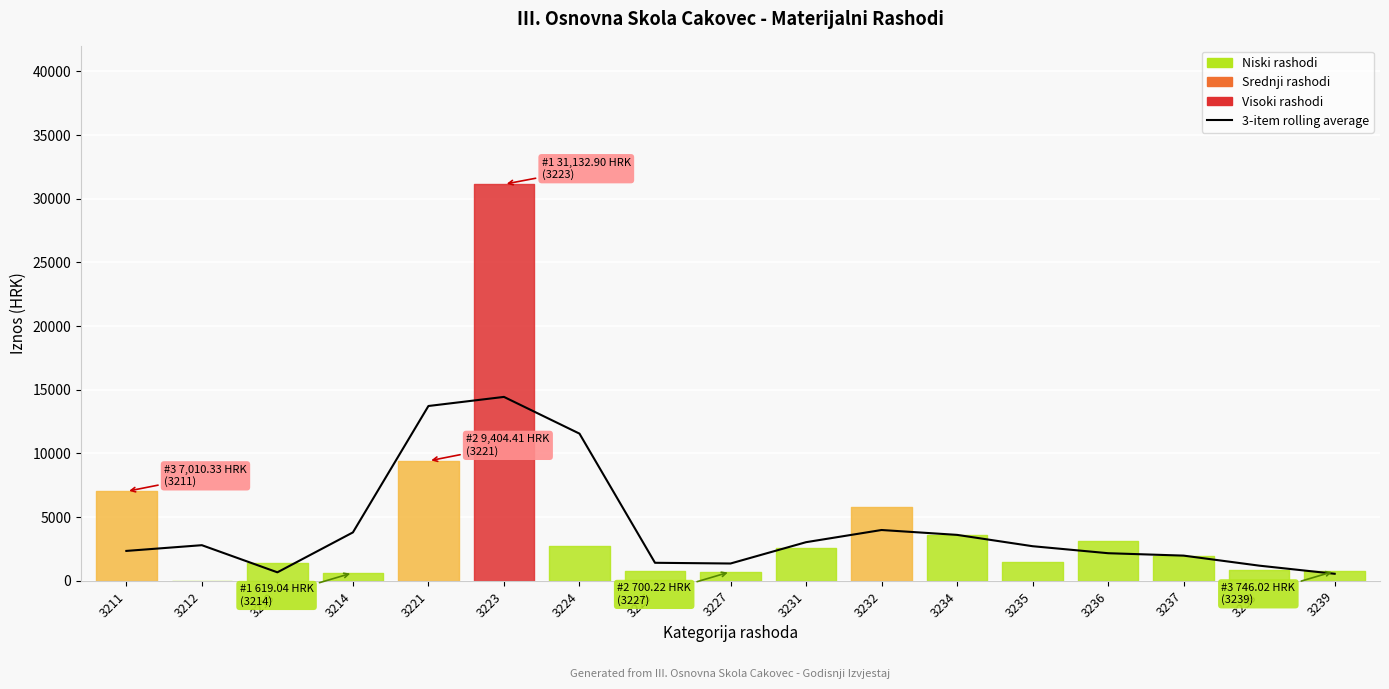

Reading left to right, what are all the values shown in this chart?

3211=2336.8	3212=2786.9	3213=656.5	3214=3791.3	3221=13718.8	3223=14433.0	3224=11548.9	3225=1404.7	3227=1348.5	3231=3022.9	3232=3979.3	3234=3596.5	3235=2707.0	3236=2156.7	3237=1967.8	3238=1180.7	3239=541.1